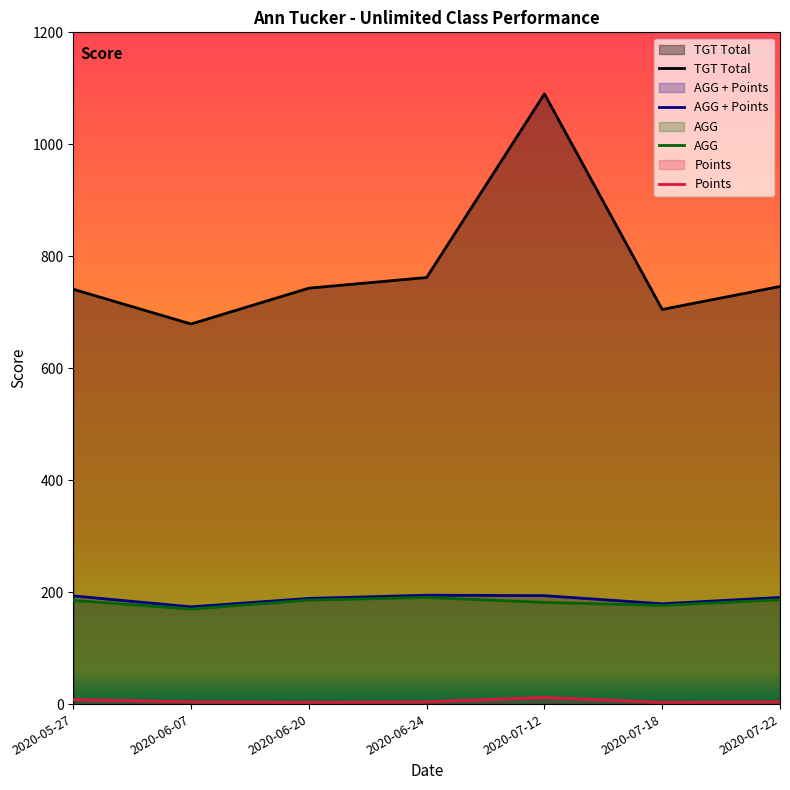

True or false: AGG + Points has more than 1 points higher than both neighbors.

False